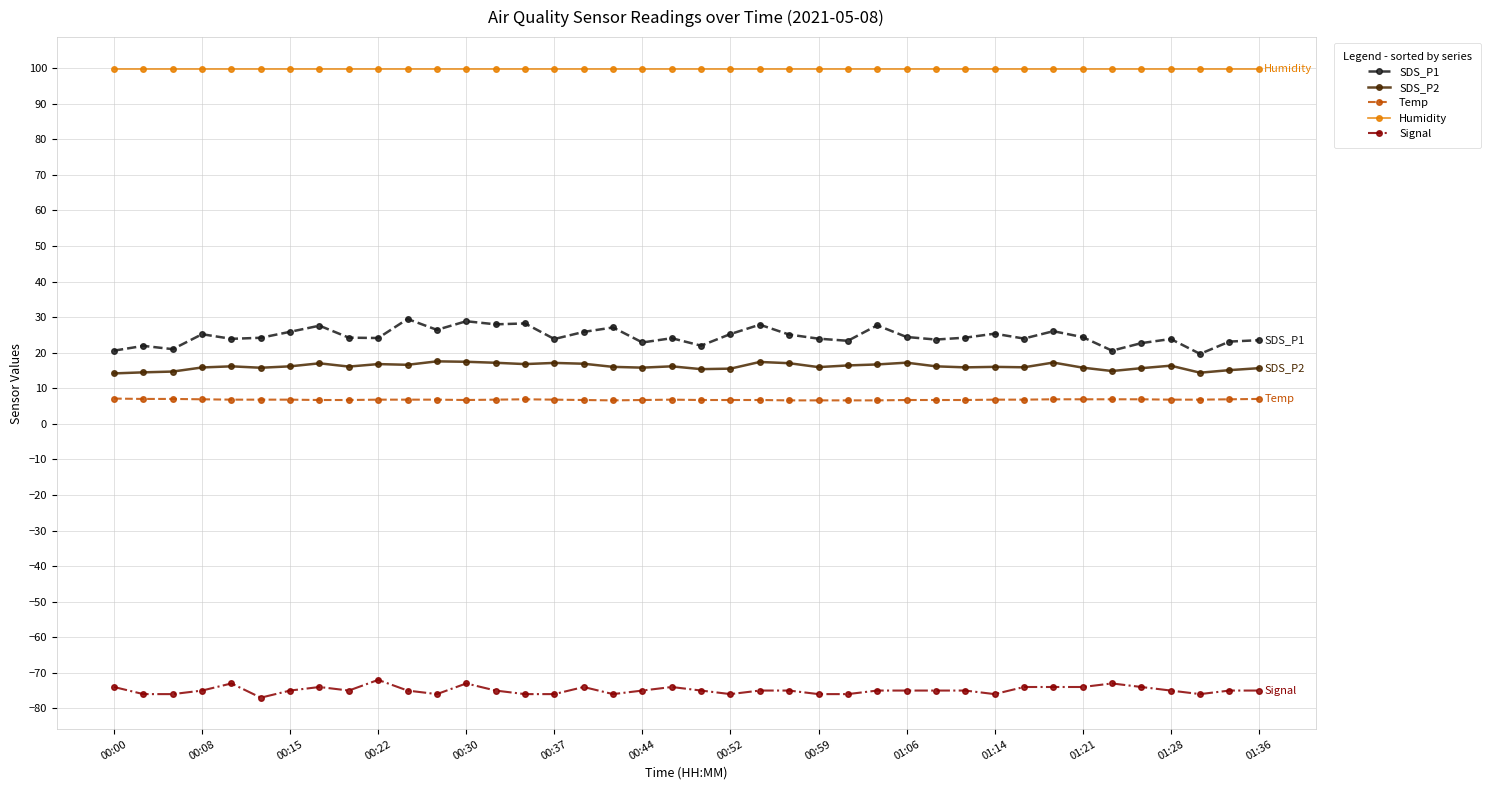

List the series in order of their peak value, highest first.

Humidity, SDS_P1, SDS_P2, Temp, Signal